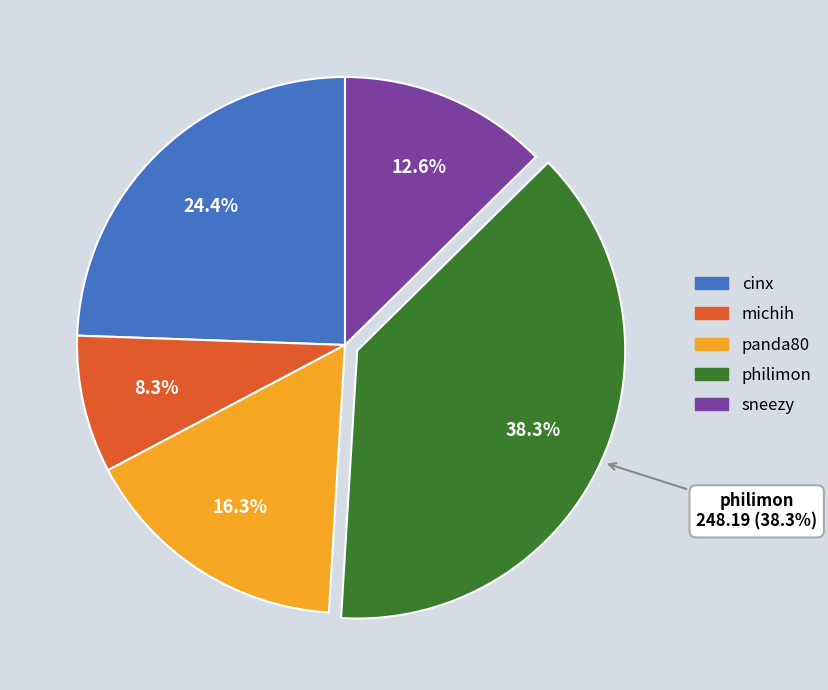

The panda80 slice represents 16% of the pie. True or false?

True